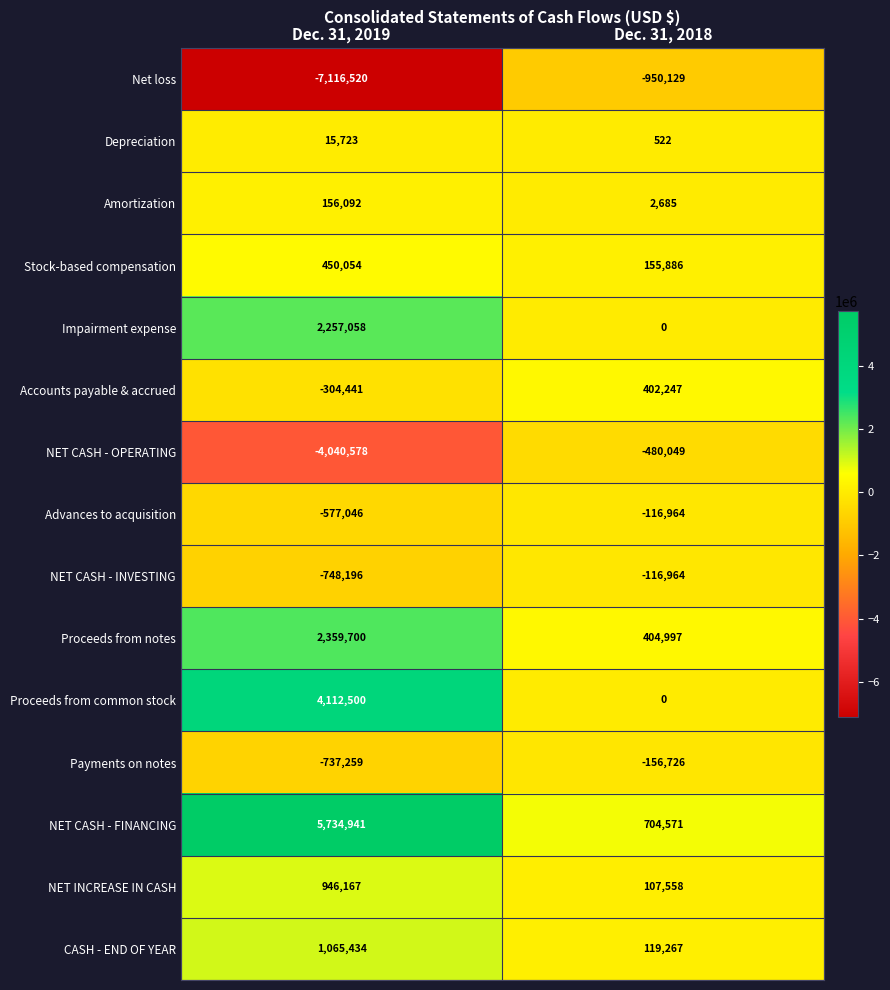

What is the difference between the NET CASH - OPERATING values at Dec. 31, 2018 and Dec. 31, 2019?

3560529